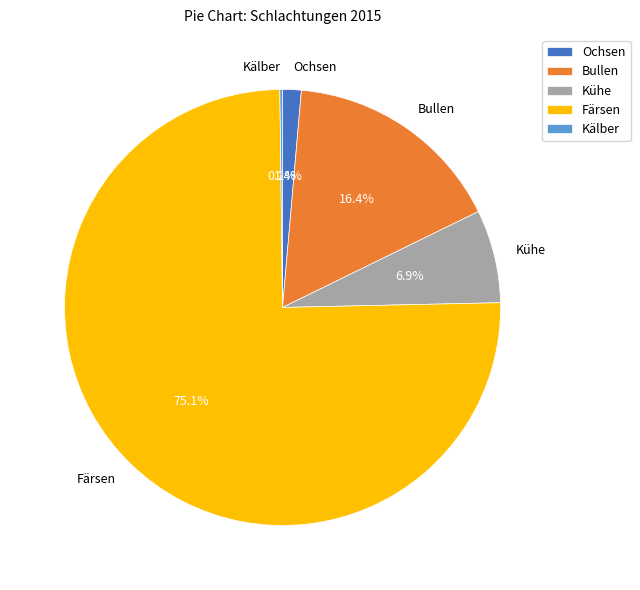

True or false: Kühe accounts for 7% of the total.

True